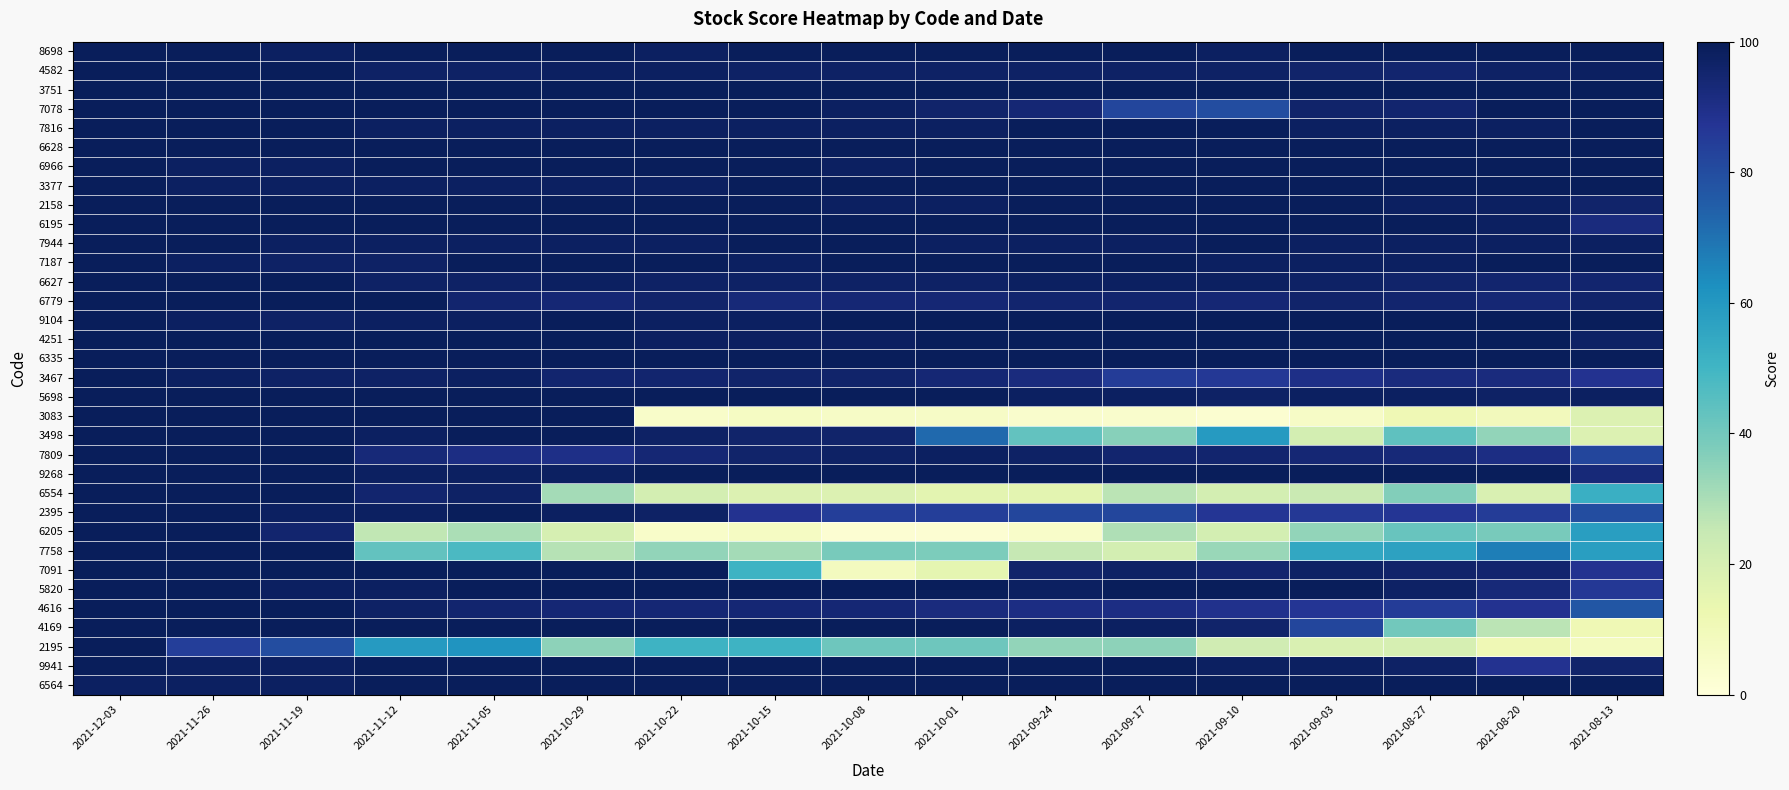

Reading right to left, list all the values displayed in this chart.

8698: 2021-08-13=99	2021-08-20=99	2021-08-27=99	2021-09-03=99	2021-09-10=98	2021-09-17=99	2021-09-24=99	2021-10-01=99	2021-10-08=99	2021-10-15=99	2021-10-22=98	2021-10-29=99	2021-11-05=99	2021-11-12=99	2021-11-19=98	2021-11-26=99	2021-12-03=99
4582: 2021-08-13=98	2021-08-20=97	2021-08-27=95	2021-09-03=96	2021-09-10=97	2021-09-17=97	2021-09-24=97	2021-10-01=97	2021-10-08=97	2021-10-15=97	2021-10-22=98	2021-10-29=98	2021-11-05=97	2021-11-12=97	2021-11-19=99	2021-11-26=99	2021-12-03=99
3751: 2021-08-13=99	2021-08-20=99	2021-08-27=99	2021-09-03=99	2021-09-10=99	2021-09-17=99	2021-09-24=99	2021-10-01=99	2021-10-08=99	2021-10-15=99	2021-10-22=99	2021-10-29=99	2021-11-05=99	2021-11-12=99	2021-11-19=99	2021-11-26=99	2021-12-03=99
7078: 2021-08-13=99	2021-08-20=99	2021-08-27=95	2021-09-03=96	2021-09-10=80	2021-09-17=82	2021-09-24=94	2021-10-01=96	2021-10-08=98	2021-10-15=99	2021-10-22=99	2021-10-29=99	2021-11-05=99	2021-11-12=99	2021-11-19=99	2021-11-26=99	2021-12-03=99
7816: 2021-08-13=99	2021-08-20=98	2021-08-27=98	2021-09-03=98	2021-09-10=99	2021-09-17=99	2021-09-24=99	2021-10-01=98	2021-10-08=98	2021-10-15=98	2021-10-22=98	2021-10-29=98	2021-11-05=98	2021-11-12=98	2021-11-19=99	2021-11-26=99	2021-12-03=99
6628: 2021-08-13=99	2021-08-20=99	2021-08-27=99	2021-09-03=99	2021-09-10=99	2021-09-17=99	2021-09-24=99	2021-10-01=99	2021-10-08=99	2021-10-15=99	2021-10-22=99	2021-10-29=99	2021-11-05=99	2021-11-12=99	2021-11-19=99	2021-11-26=99	2021-12-03=99
6966: 2021-08-13=99	2021-08-20=99	2021-08-27=99	2021-09-03=99	2021-09-10=99	2021-09-17=99	2021-09-24=99	2021-10-01=99	2021-10-08=98	2021-10-15=99	2021-10-22=99	2021-10-29=99	2021-11-05=99	2021-11-12=99	2021-11-19=98	2021-11-26=98	2021-12-03=99
3377: 2021-08-13=99	2021-08-20=99	2021-08-27=99	2021-09-03=99	2021-09-10=99	2021-09-17=99	2021-09-24=99	2021-10-01=99	2021-10-08=99	2021-10-15=99	2021-10-22=98	2021-10-29=98	2021-11-05=98	2021-11-12=98	2021-11-19=98	2021-11-26=98	2021-12-03=99
2158: 2021-08-13=96	2021-08-20=98	2021-08-27=98	2021-09-03=99	2021-09-10=99	2021-09-17=99	2021-09-24=99	2021-10-01=98	2021-10-08=98	2021-10-15=99	2021-10-22=99	2021-10-29=99	2021-11-05=99	2021-11-12=99	2021-11-19=99	2021-11-26=99	2021-12-03=99
6195: 2021-08-13=92	2021-08-20=98	2021-08-27=99	2021-09-03=99	2021-09-10=99	2021-09-17=99	2021-09-24=99	2021-10-01=99	2021-10-08=99	2021-10-15=99	2021-10-22=99	2021-10-29=99	2021-11-05=99	2021-11-12=99	2021-11-19=99	2021-11-26=99	2021-12-03=99
7944: 2021-08-13=98	2021-08-20=98	2021-08-27=98	2021-09-03=98	2021-09-10=99	2021-09-17=98	2021-09-24=98	2021-10-01=98	2021-10-08=99	2021-10-15=99	2021-10-22=98	2021-10-29=98	2021-11-05=98	2021-11-12=98	2021-11-19=98	2021-11-26=99	2021-12-03=99
7187: 2021-08-13=99	2021-08-20=99	2021-08-27=98	2021-09-03=98	2021-09-10=98	2021-09-17=99	2021-09-24=99	2021-10-01=99	2021-10-08=99	2021-10-15=98	2021-10-22=99	2021-10-29=99	2021-11-05=99	2021-11-12=97	2021-11-19=97	2021-11-26=98	2021-12-03=99
6627: 2021-08-13=95	2021-08-20=95	2021-08-27=96	2021-09-03=97	2021-09-10=98	2021-09-17=98	2021-09-24=98	2021-10-01=97	2021-10-08=97	2021-10-15=97	2021-10-22=97	2021-10-29=98	2021-11-05=97	2021-11-12=97	2021-11-19=99	2021-11-26=99	2021-12-03=99
6779: 2021-08-13=96	2021-08-20=94	2021-08-27=95	2021-09-03=96	2021-09-10=94	2021-09-17=95	2021-09-24=95	2021-10-01=94	2021-10-08=94	2021-10-15=93	2021-10-22=96	2021-10-29=94	2021-11-05=95	2021-11-12=99	2021-11-19=99	2021-11-26=99	2021-12-03=99
9104: 2021-08-13=99	2021-08-20=99	2021-08-27=99	2021-09-03=99	2021-09-10=99	2021-09-17=99	2021-09-24=99	2021-10-01=99	2021-10-08=99	2021-10-15=98	2021-10-22=98	2021-10-29=99	2021-11-05=98	2021-11-12=98	2021-11-19=97	2021-11-26=98	2021-12-03=99
4251: 2021-08-13=97	2021-08-20=99	2021-08-27=99	2021-09-03=99	2021-09-10=99	2021-09-17=99	2021-09-24=99	2021-10-01=99	2021-10-08=98	2021-10-15=98	2021-10-22=98	2021-10-29=99	2021-11-05=99	2021-11-12=99	2021-11-19=99	2021-11-26=99	2021-12-03=99
6335: 2021-08-13=99	2021-08-20=99	2021-08-27=99	2021-09-03=99	2021-09-10=99	2021-09-17=99	2021-09-24=99	2021-10-01=99	2021-10-08=99	2021-10-15=99	2021-10-22=99	2021-10-29=99	2021-11-05=99	2021-11-12=99	2021-11-19=99	2021-11-26=99	2021-12-03=99
3467: 2021-08-13=88	2021-08-20=92	2021-08-27=92	2021-09-03=90	2021-09-10=86	2021-09-17=85	2021-09-24=92	2021-10-01=94	2021-10-08=96	2021-10-15=96	2021-10-22=95	2021-10-29=95	2021-11-05=98	2021-11-12=97	2021-11-19=97	2021-11-26=98	2021-12-03=99
5698: 2021-08-13=98	2021-08-20=97	2021-08-27=98	2021-09-03=98	2021-09-10=97	2021-09-17=98	2021-09-24=98	2021-10-01=99	2021-10-08=99	2021-10-15=99	2021-10-22=99	2021-10-29=99	2021-11-05=99	2021-11-12=99	2021-11-19=99	2021-11-26=99	2021-12-03=99
3083: 2021-08-13=18	2021-08-20=9	2021-08-27=11	2021-09-03=6	2021-09-10=3	2021-09-17=4	2021-09-24=4	2021-10-01=6	2021-10-08=6	2021-10-15=7	2021-10-22=5	2021-10-29=99	2021-11-05=99	2021-11-12=99	2021-11-19=99	2021-11-26=99	2021-12-03=99
3498: 2021-08-13=18	2021-08-20=34	2021-08-27=44	2021-09-03=21	2021-09-10=59	2021-09-17=36	2021-09-24=43	2021-10-01=72	2021-10-08=96	2021-10-15=96	2021-10-22=97	2021-10-29=99	2021-11-05=99	2021-11-12=98	2021-11-19=99	2021-11-26=99	2021-12-03=99
7809: 2021-08-13=82	2021-08-20=91	2021-08-27=93	2021-09-03=94	2021-09-10=95	2021-09-17=95	2021-09-24=97	2021-10-01=98	2021-10-08=97	2021-10-15=96	2021-10-22=94	2021-10-29=90	2021-11-05=91	2021-11-12=93	2021-11-19=99	2021-11-26=99	2021-12-03=99
9268: 2021-08-13=93	2021-08-20=99	2021-08-27=99	2021-09-03=99	2021-09-10=99	2021-09-17=99	2021-09-24=99	2021-10-01=99	2021-10-08=99	2021-10-15=99	2021-10-22=99	2021-10-29=98	2021-11-05=98	2021-11-12=98	2021-11-19=99	2021-11-26=99	2021-12-03=99
6554: 2021-08-13=52	2021-08-20=19	2021-08-27=37	2021-09-03=24	2021-09-10=21	2021-09-17=27	2021-09-24=16	2021-10-01=16	2021-10-08=18	2021-10-15=18	2021-10-22=21	2021-10-29=31	2021-11-05=97	2021-11-12=95	2021-11-19=99	2021-11-26=99	2021-12-03=99
2395: 2021-08-13=80	2021-08-20=85	2021-08-27=87	2021-09-03=86	2021-09-10=87	2021-09-17=82	2021-09-24=82	2021-10-01=84	2021-10-08=84	2021-10-15=88	2021-10-22=97	2021-10-29=98	2021-11-05=99	2021-11-12=98	2021-11-19=98	2021-11-26=99	2021-12-03=99
6205: 2021-08-13=58	2021-08-20=39	2021-08-27=42	2021-09-03=34	2021-09-10=21	2021-09-17=29	2021-09-24=5	2021-10-01=2	2021-10-08=2	2021-10-15=7	2021-10-22=5	2021-10-29=20	2021-11-05=30	2021-11-12=26	2021-11-19=95	2021-11-26=99	2021-12-03=99
7758: 2021-08-13=58	2021-08-20=67	2021-08-27=57	2021-09-03=55	2021-09-10=33	2021-09-17=21	2021-09-24=25	2021-10-01=38	2021-10-08=39	2021-10-15=31	2021-10-22=34	2021-10-29=28	2021-11-05=48	2021-11-12=43	2021-11-19=99	2021-11-26=99	2021-12-03=99
7091: 2021-08-13=88	2021-08-20=95	2021-08-27=96	2021-09-03=97	2021-09-10=95	2021-09-17=97	2021-09-24=96	2021-10-01=15	2021-10-08=8	2021-10-15=51	2021-10-22=99	2021-10-29=99	2021-11-05=99	2021-11-12=99	2021-11-19=99	2021-11-26=99	2021-12-03=99
5820: 2021-08-13=86	2021-08-20=93	2021-08-27=97	2021-09-03=99	2021-09-10=99	2021-09-17=99	2021-09-24=98	2021-10-01=99	2021-10-08=99	2021-10-15=99	2021-10-22=99	2021-10-29=99	2021-11-05=99	2021-11-12=98	2021-11-19=98	2021-11-26=99	2021-12-03=99
4616: 2021-08-13=77	2021-08-20=88	2021-08-27=85	2021-09-03=87	2021-09-10=89	2021-09-17=91	2021-09-24=91	2021-10-01=92	2021-10-08=94	2021-10-15=94	2021-10-22=94	2021-10-29=94	2021-11-05=95	2021-11-12=97	2021-11-19=99	2021-11-26=99	2021-12-03=99
4169: 2021-08-13=11	2021-08-20=27	2021-08-27=40	2021-09-03=82	2021-09-10=96	2021-09-17=98	2021-09-24=98	2021-10-01=99	2021-10-08=99	2021-10-15=99	2021-10-22=99	2021-10-29=99	2021-11-05=99	2021-11-12=99	2021-11-19=99	2021-11-26=99	2021-12-03=99
2195: 2021-08-13=8	2021-08-20=11	2021-08-27=20	2021-09-03=19	2021-09-10=22	2021-09-17=35	2021-09-24=34	2021-10-01=41	2021-10-08=41	2021-10-15=51	2021-10-22=51	2021-10-29=35	2021-11-05=61	2021-11-12=59	2021-11-19=80	2021-11-26=84	2021-12-03=99
9941: 2021-08-13=96	2021-08-20=88	2021-08-27=97	2021-09-03=98	2021-09-10=98	2021-09-17=99	2021-09-24=99	2021-10-01=99	2021-10-08=99	2021-10-15=99	2021-10-22=99	2021-10-29=99	2021-11-05=99	2021-11-12=99	2021-11-19=98	2021-11-26=98	2021-12-03=99
6564: 2021-08-13=99	2021-08-20=99	2021-08-27=99	2021-09-03=99	2021-09-10=99	2021-09-17=99	2021-09-24=99	2021-10-01=99	2021-10-08=99	2021-10-15=99	2021-10-22=99	2021-10-29=99	2021-11-05=99	2021-11-12=99	2021-11-19=98	2021-11-26=98	2021-12-03=98